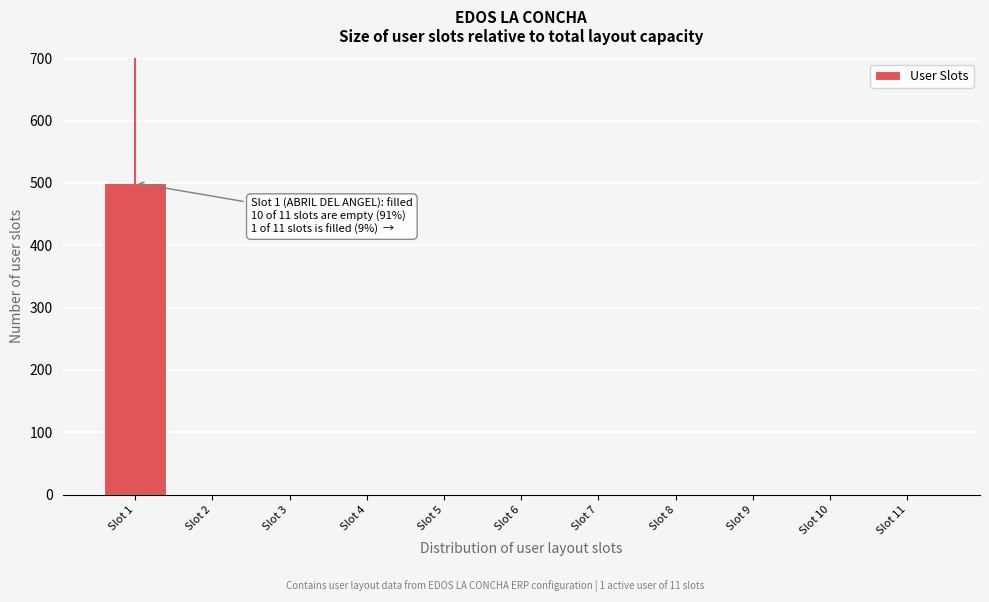

Reading left to right, transcribe all the data shown in this chart.

Slot 1=500	Slot 2=0	Slot 3=0	Slot 4=0	Slot 5=0	Slot 6=0	Slot 7=0	Slot 8=0	Slot 9=0	Slot 10=0	Slot 11=0